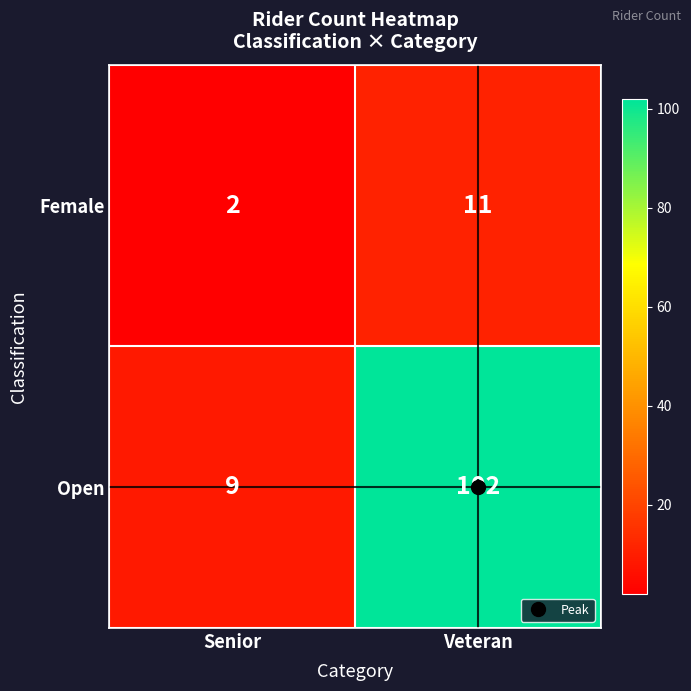

The value of Female at Senior is 2. True or false?

True